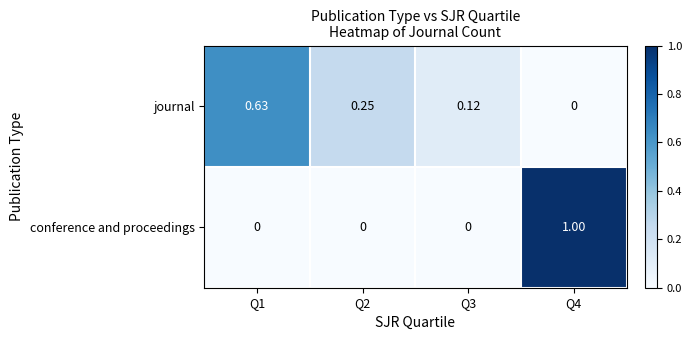

Which series has the widest spread of values?

conference and proceedings